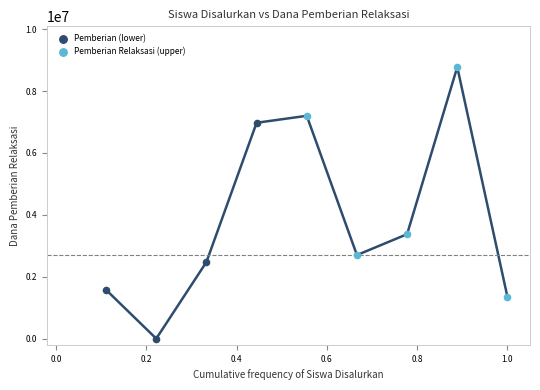

Which series has the largest Y range (max minus min)?

Pemberian Relaksasi (upper)